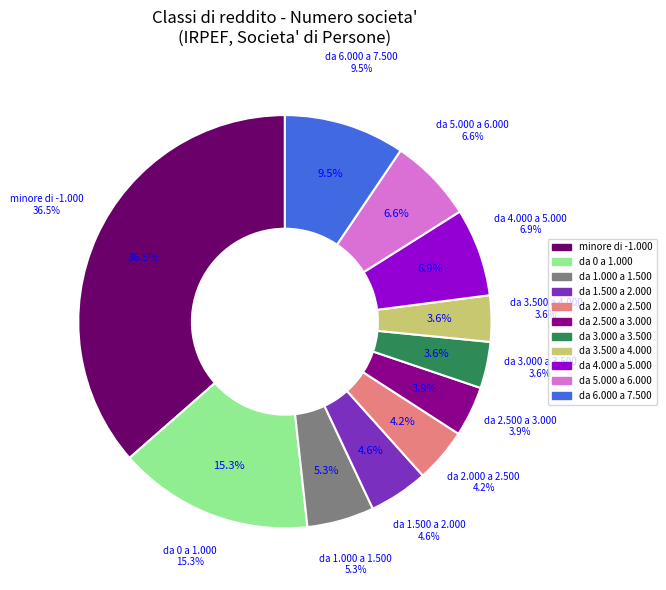

What portion of the pie excludes da 3.500 a 4.000?

96.4%